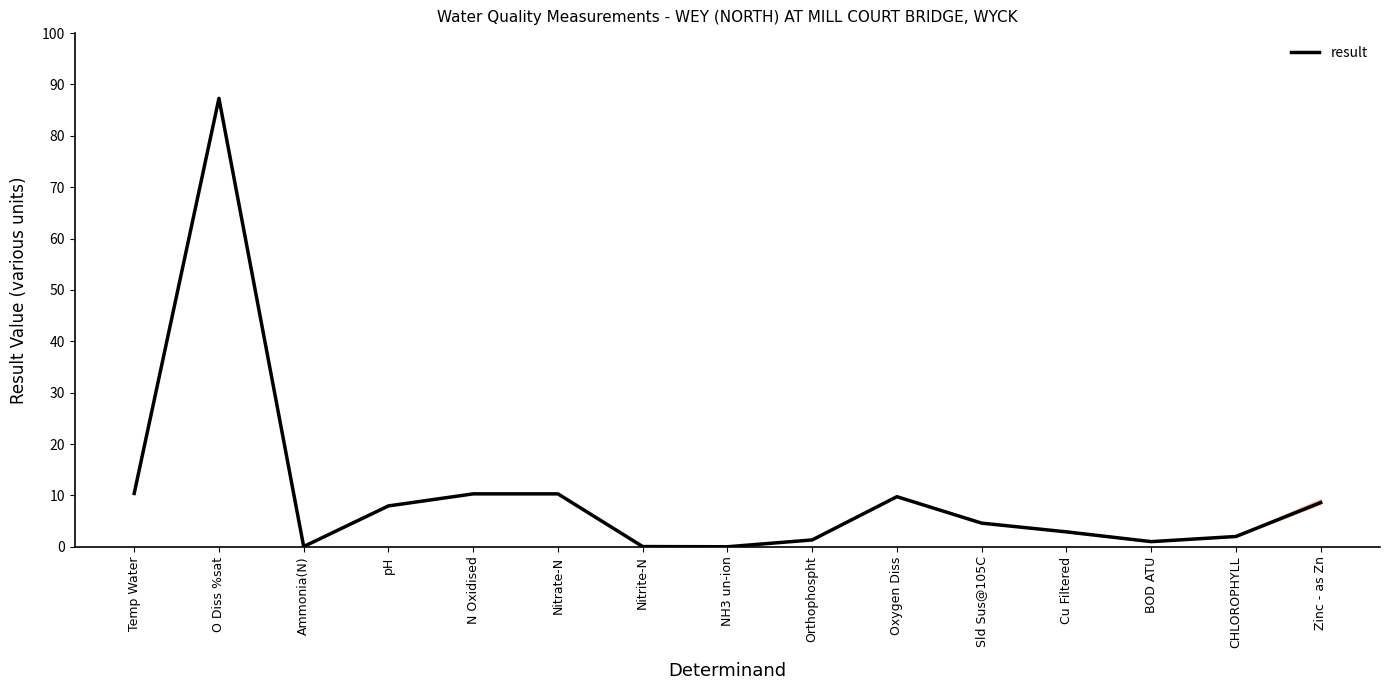

Read the value at N Oxidised.

10.3